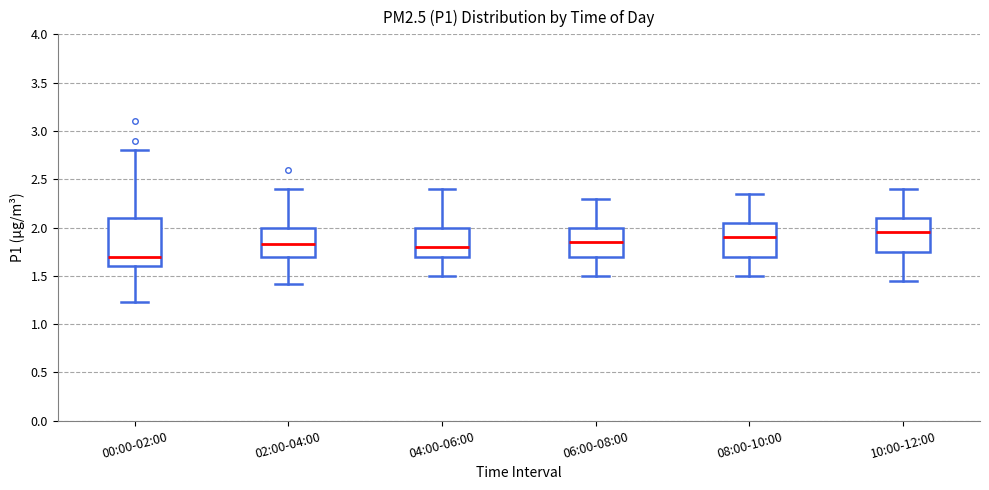

Comparing the boxes themselves (not the whiskers), which one is the tallest?

00:00-02:00